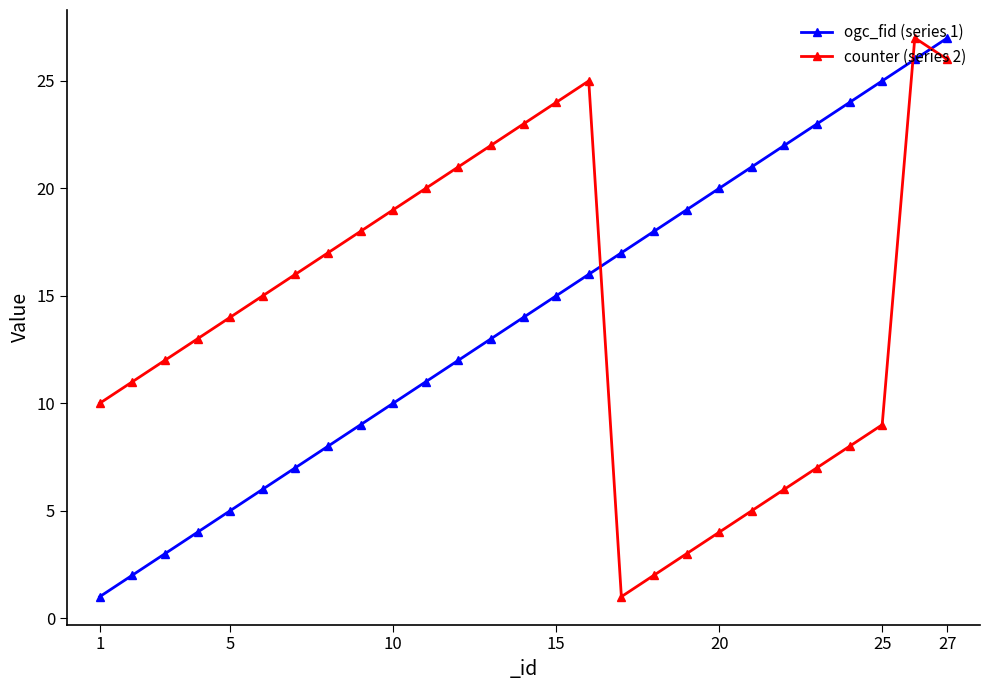

Which series ends up on top after the final intersection of ogc_fid (series 1) and counter (series 2)?

ogc_fid (series 1)